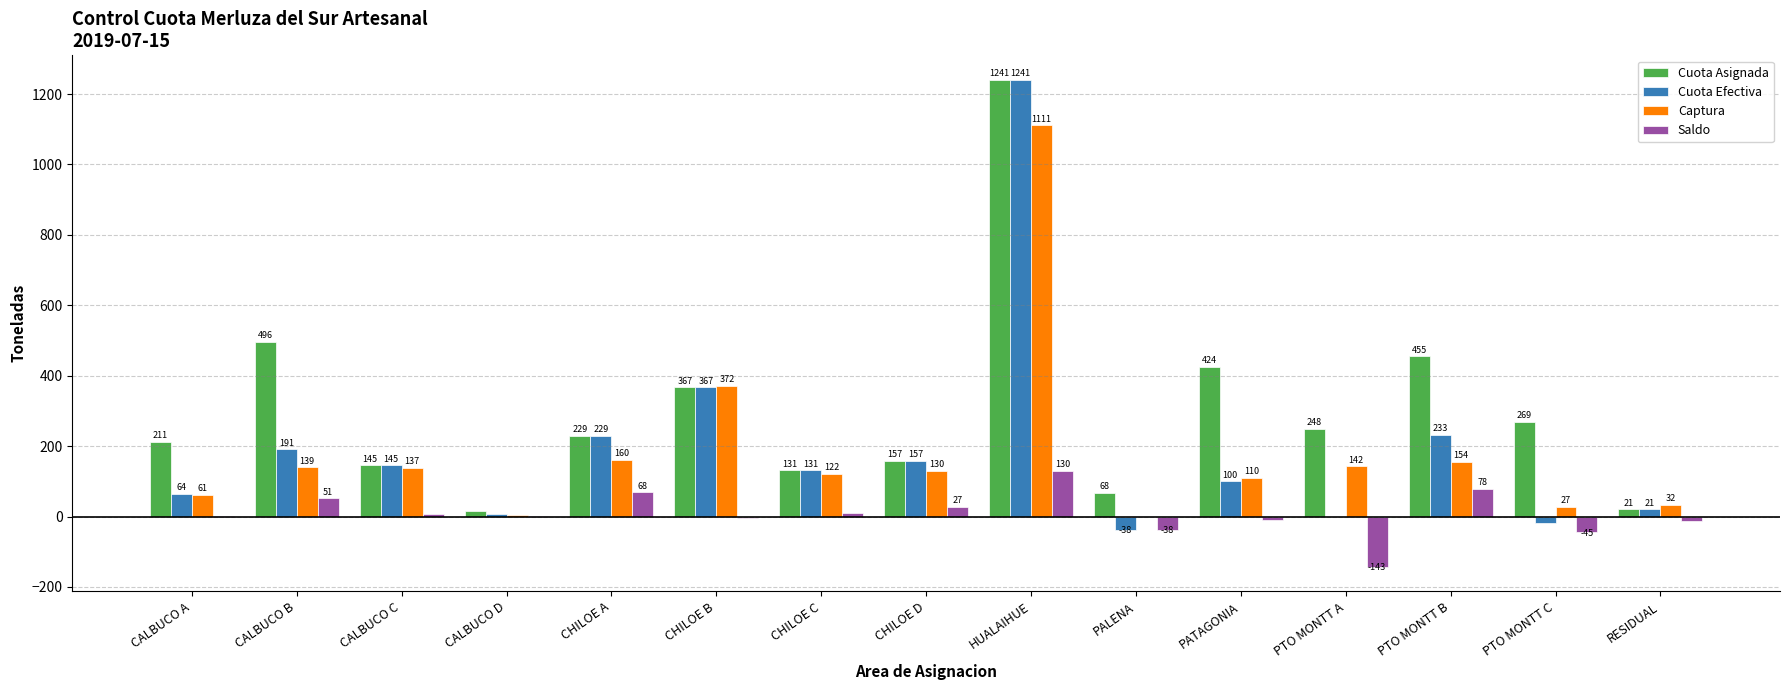

Is the value of Captura at PALENA greater than the value of Saldo at CHILOE C?

No